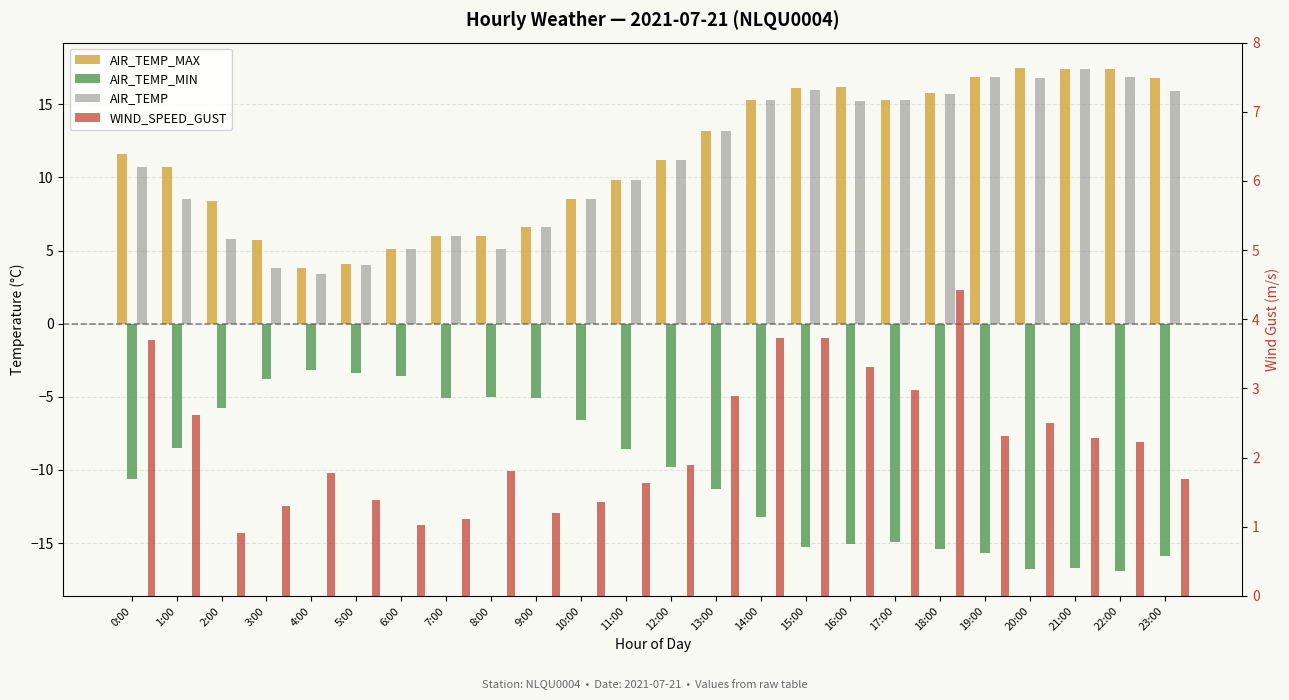

Reading left to right, transcribe all the data shown in this chart.

AIR_TEMP_MAX: 11.6	10.7	8.4	5.7	3.8	4.1	5.1	6.0	6.0	6.6	8.5	9.8	11.2	13.2	15.3	16.1	16.2	15.3	15.8	16.9	17.5	17.4	17.4	16.8
AIR_TEMP_MIN: -10.6	-8.5	-5.8	-3.8	-3.2	-3.4	-3.6	-5.1	-5.0	-5.1	-6.6	-8.6	-9.8	-11.3	-13.2	-15.3	-15.1	-14.9	-15.4	-15.7	-16.8	-16.7	-16.9	-15.9
AIR_TEMP: 10.7	8.5	5.8	3.8	3.4	4.0	5.1	6.0	5.1	6.6	8.5	9.8	11.2	13.2	15.3	16.0	15.2	15.3	15.7	16.9	16.8	17.4	16.9	15.9
WIND_SPEED_GUST: 3.7	2.6	0.9	1.3	1.8	1.4	1.0	1.1	1.8	1.2	1.4	1.6	1.9	2.9	3.7	3.7	3.3	3.0	4.4	2.3	2.5	2.3	2.2	1.7